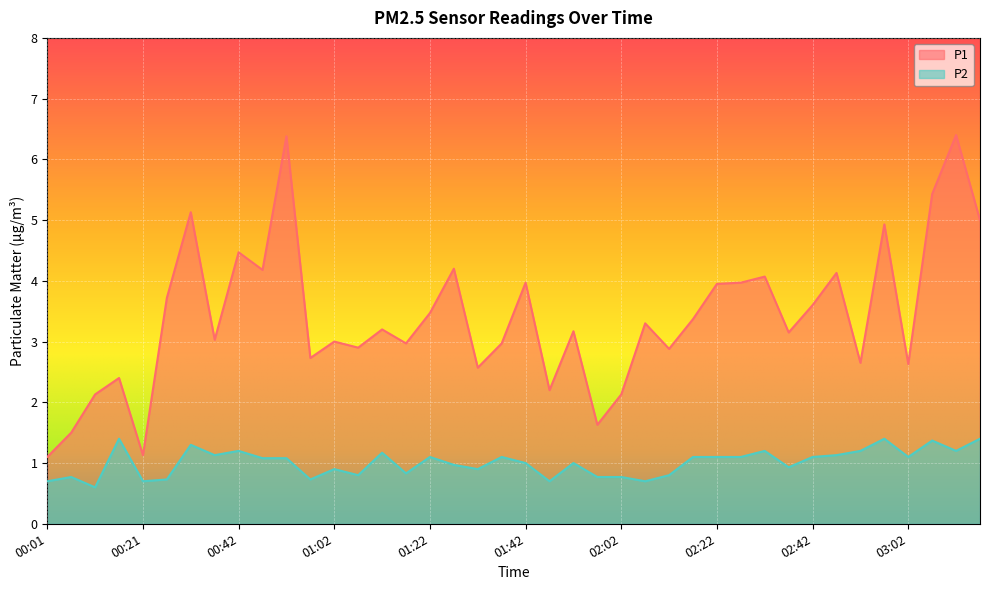

What position from the left is 02:47?

34